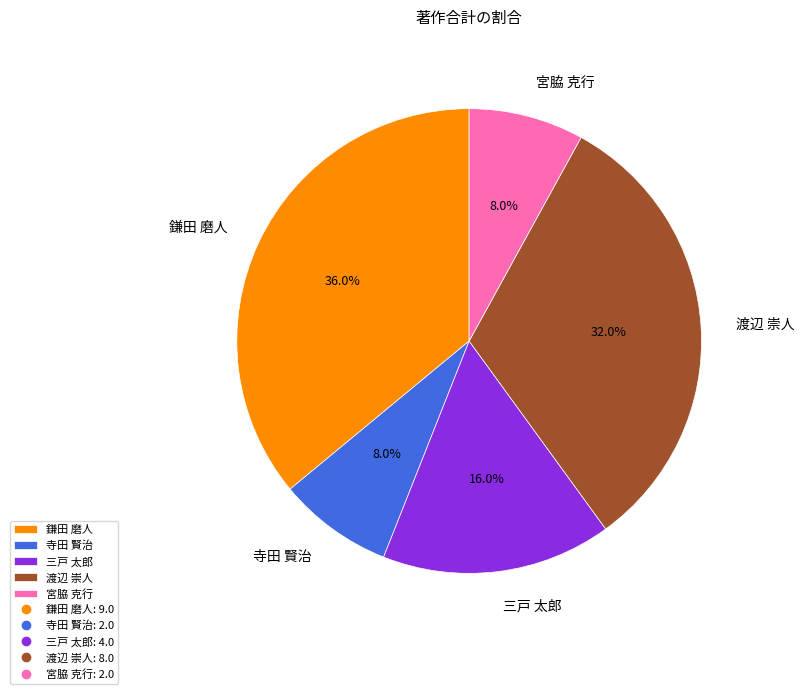

Count the number of slices in the pie.

5